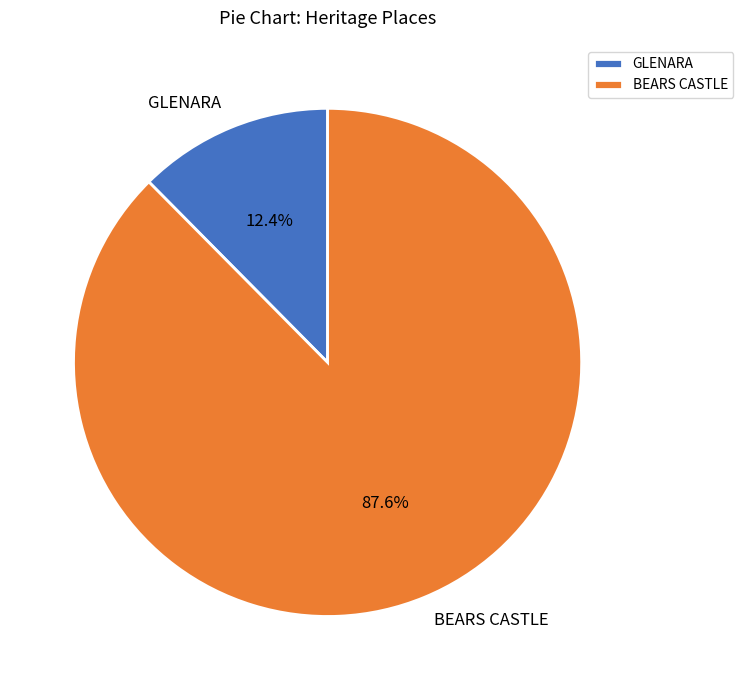

Which slice is the smallest?

GLENARA